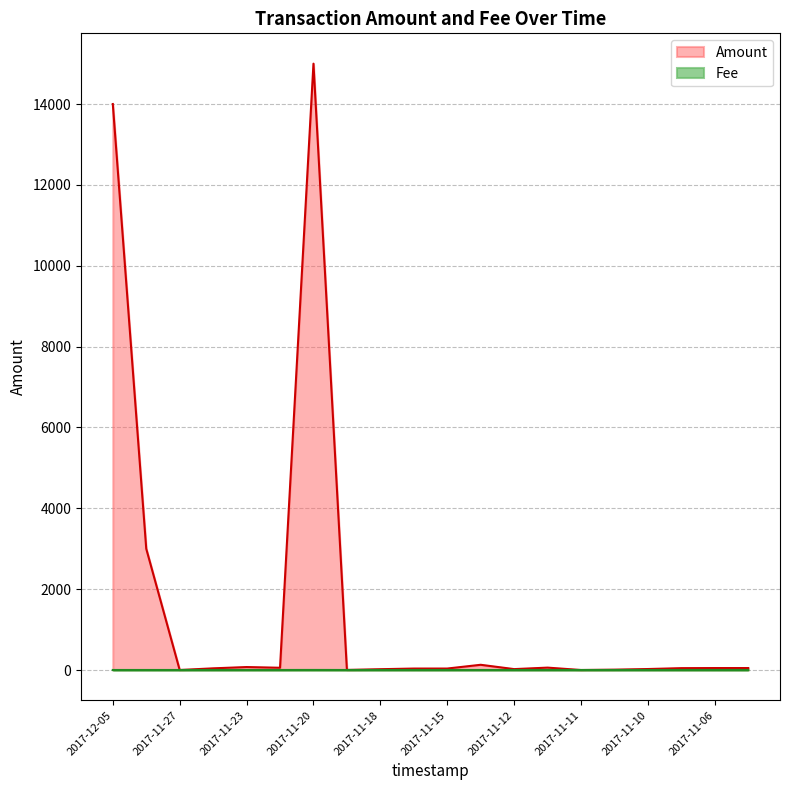

Count the Fee values in the range 1 to 2.

20